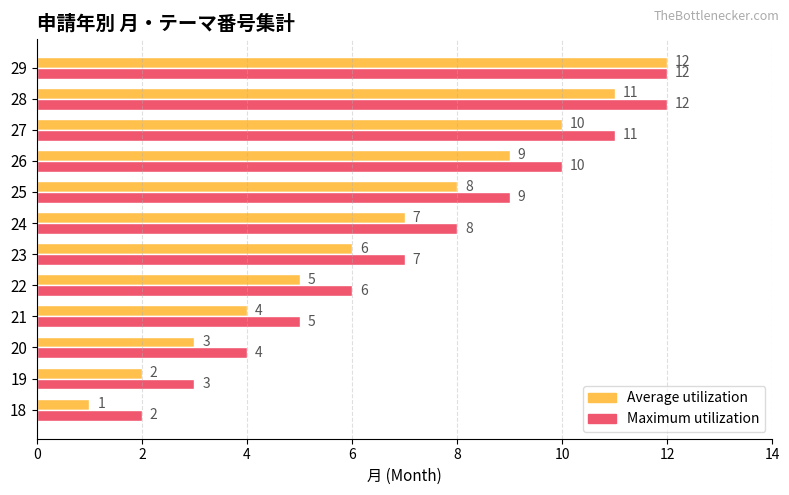

The Average utilization series shows 6 at 23. True or false?

True